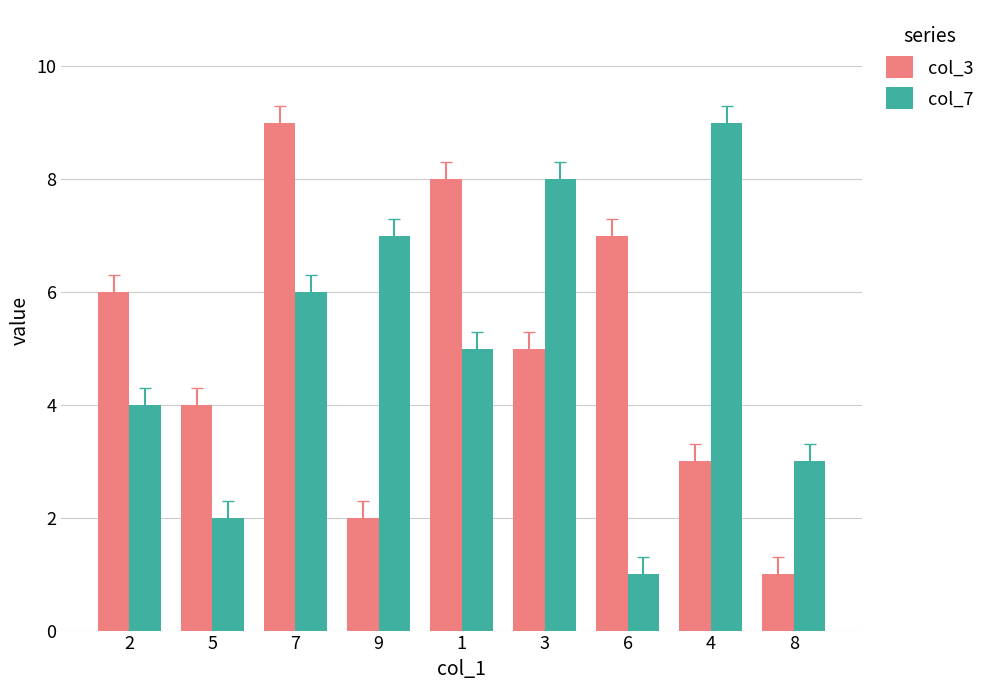

At which category is the sum across all series the highest?

7